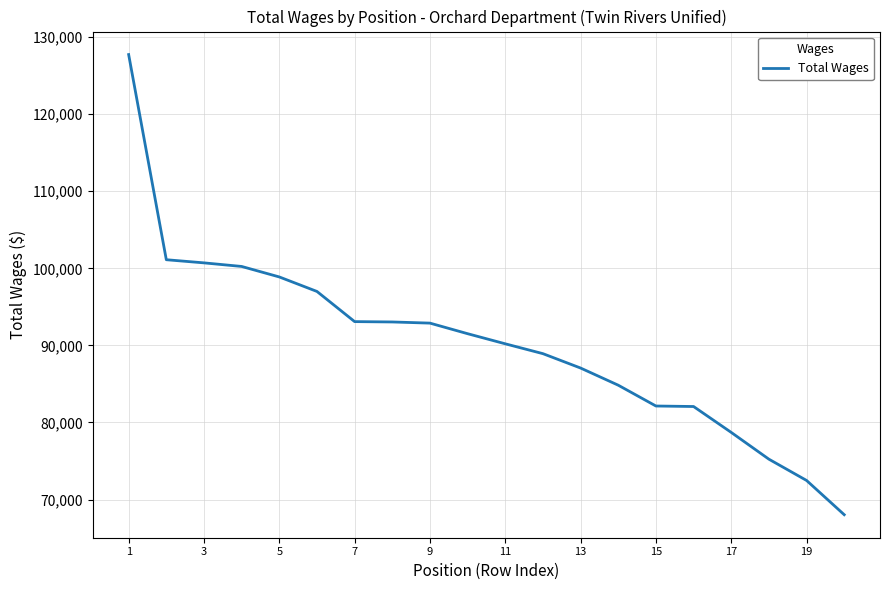

What is the difference between the maximum and minimum values?

59697